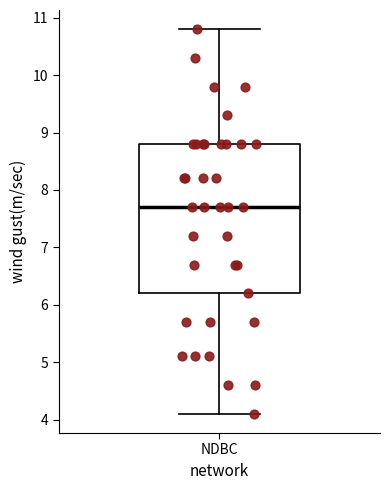

Where does the upper whisker of the box for NDBC end on the y-axis? The values are not printed on the chart, so give them approximately, as read against the axis.

10.8